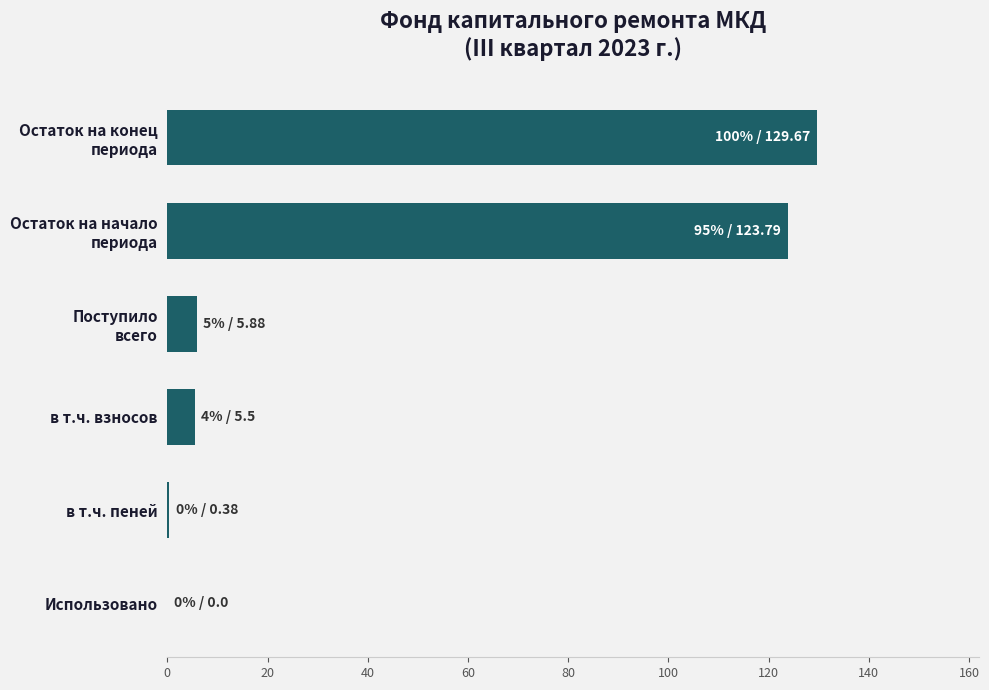

What is the sum of all values?

265.2